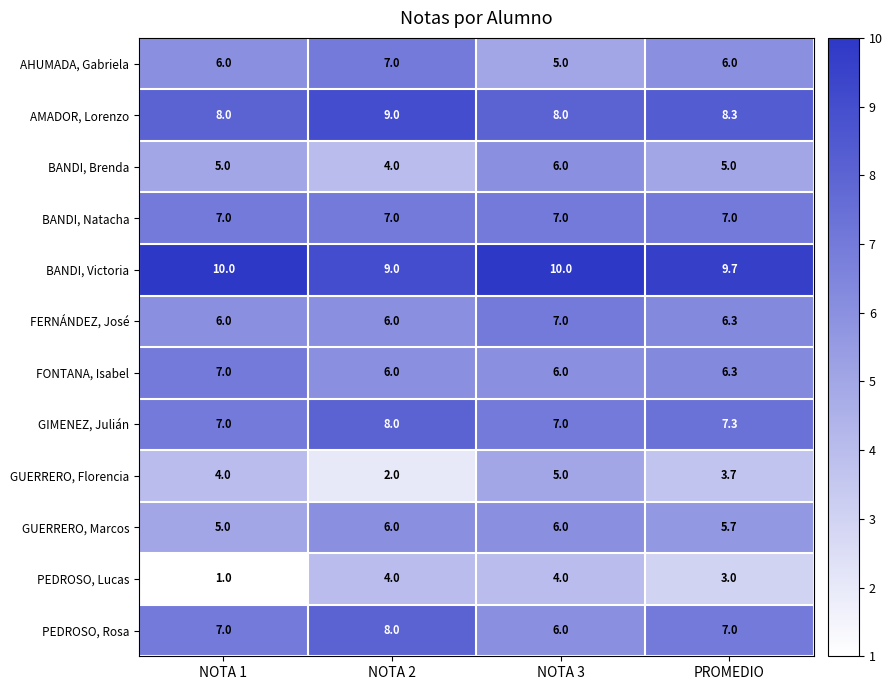

What is the sum of the PEDROSO, Lucas values at PROMEDIO and NOTA 1?

4.0